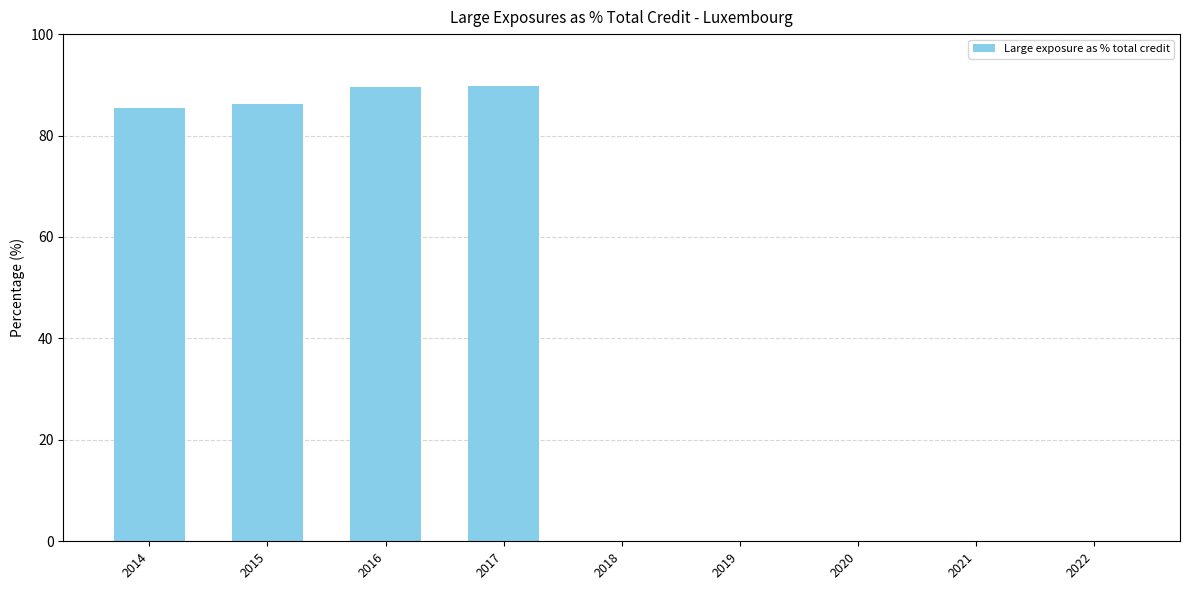

What is the sum of all values?

351.0